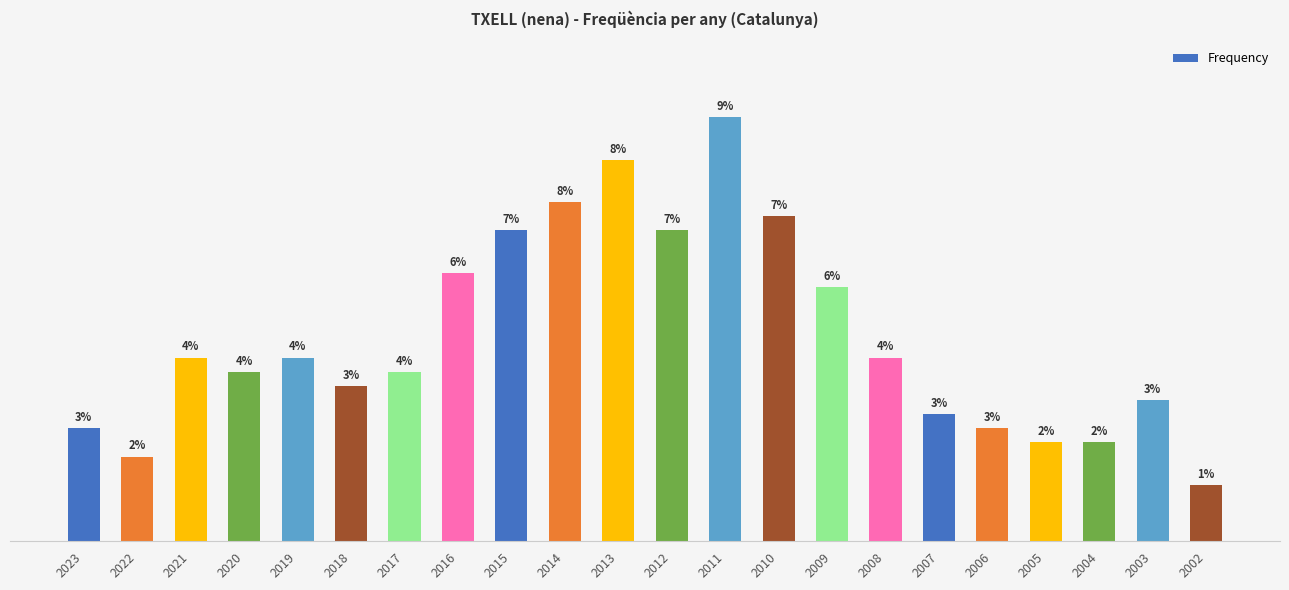

Are the bars horizontal?

No